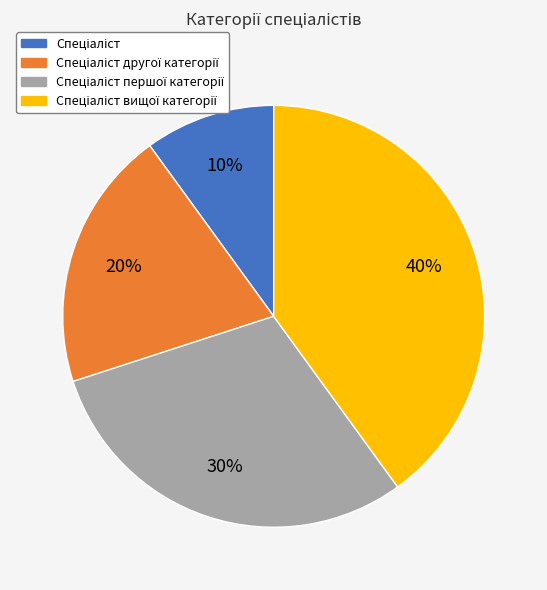

To the nearest percent, what is the difference between the largest and smallest slice percentages?

30%